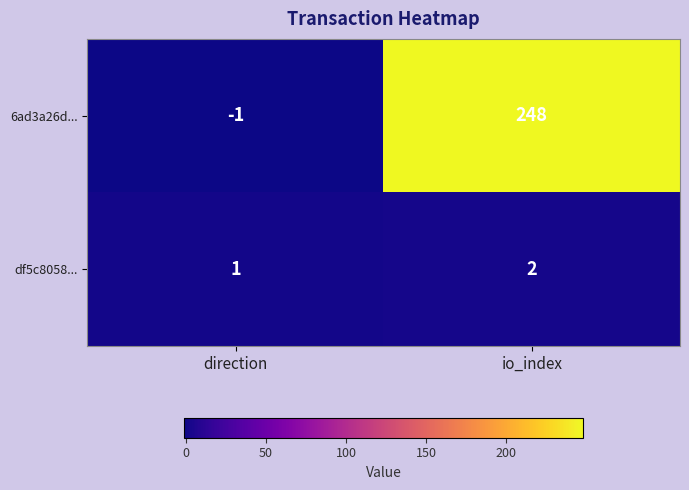

Which series has the widest spread of values?

6ad3a26d...